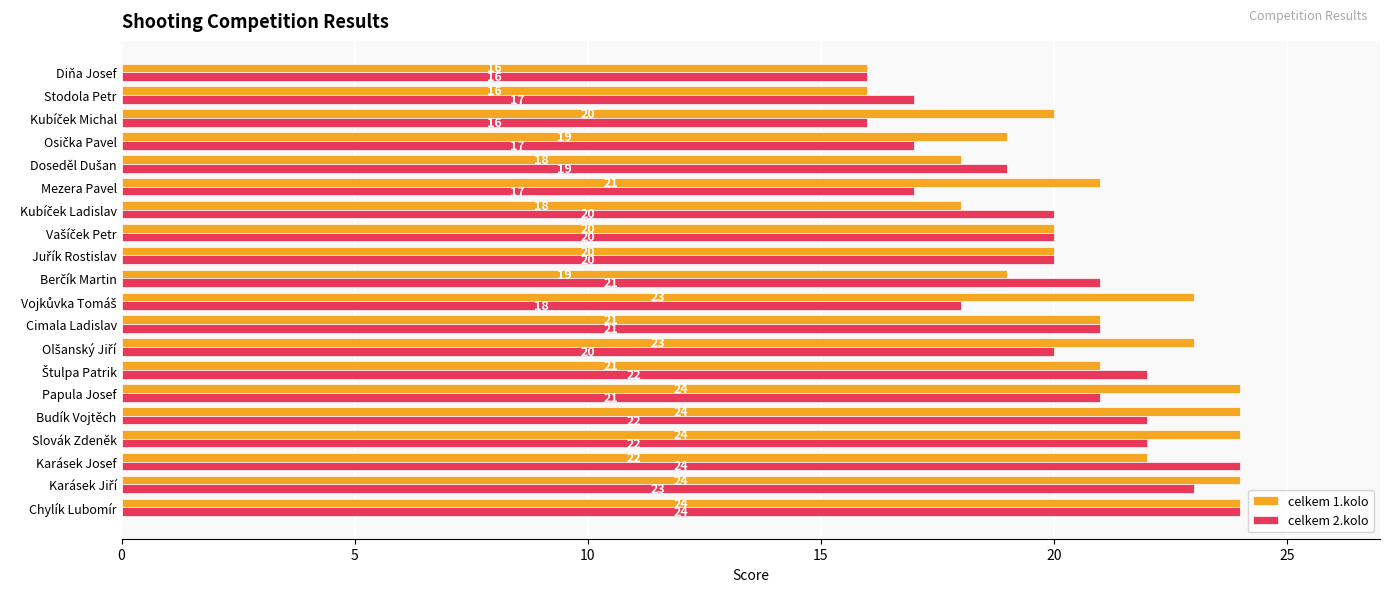

What is the smallest value displayed?

16